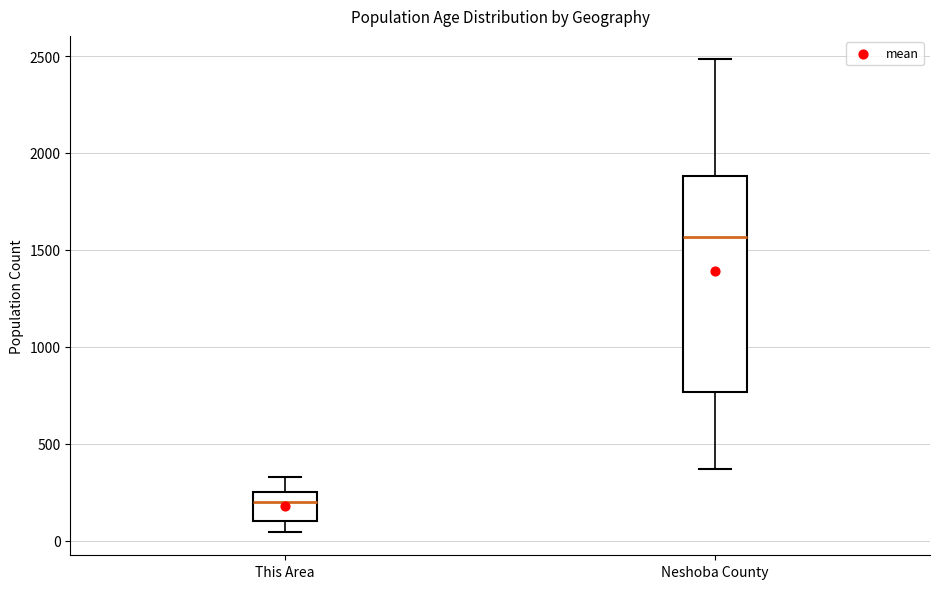

Reading left to right, transcribe this box plot: for each box, give where its median line is, the range the box spans, and where its two whiskers end, as read against the y-axis. The values are not printed on the chart, so give them approximately, as read against the axis.

This Area: median 200, box 100 to 250, whiskers 50 to 350
Neshoba County: median 1550, box 750 to 1900, whiskers 350 to 2500